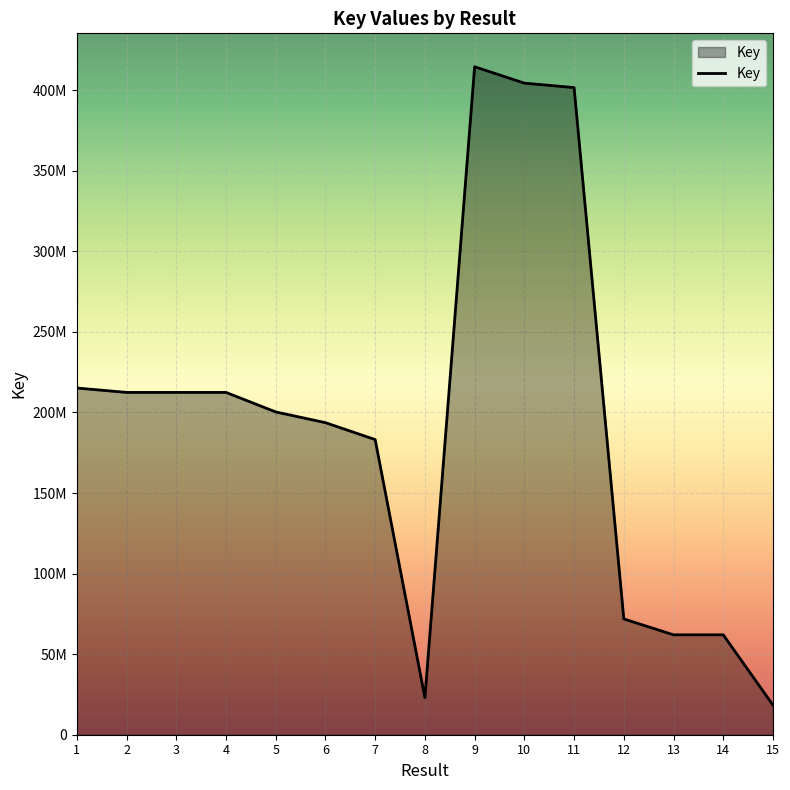

Does the chart have visible grid lines?

Yes